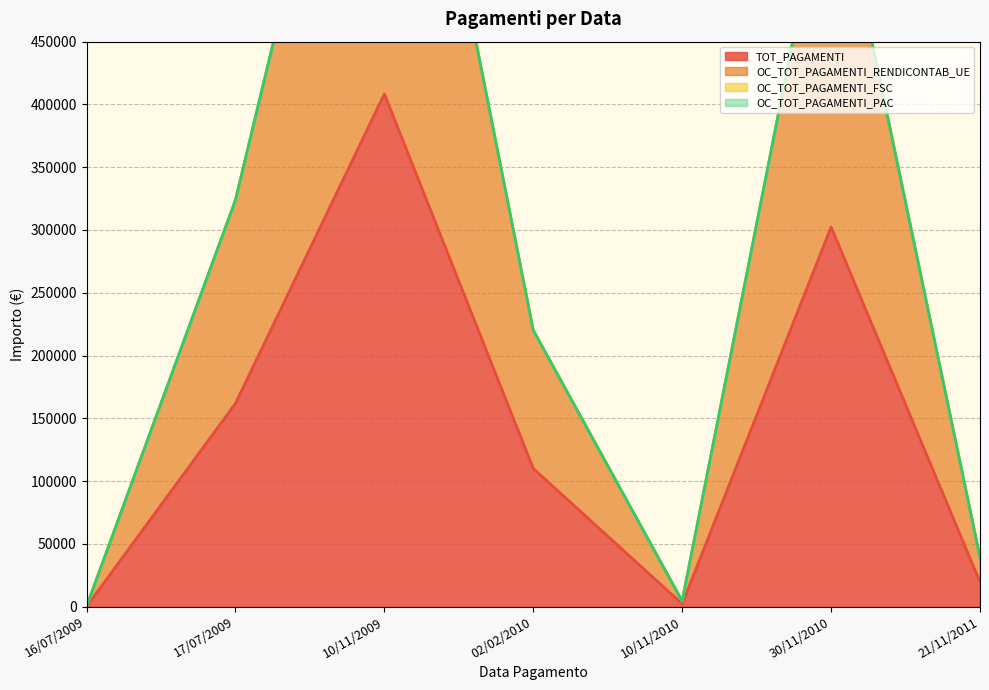

What is the label of the 1st point from the left?

16/07/2009